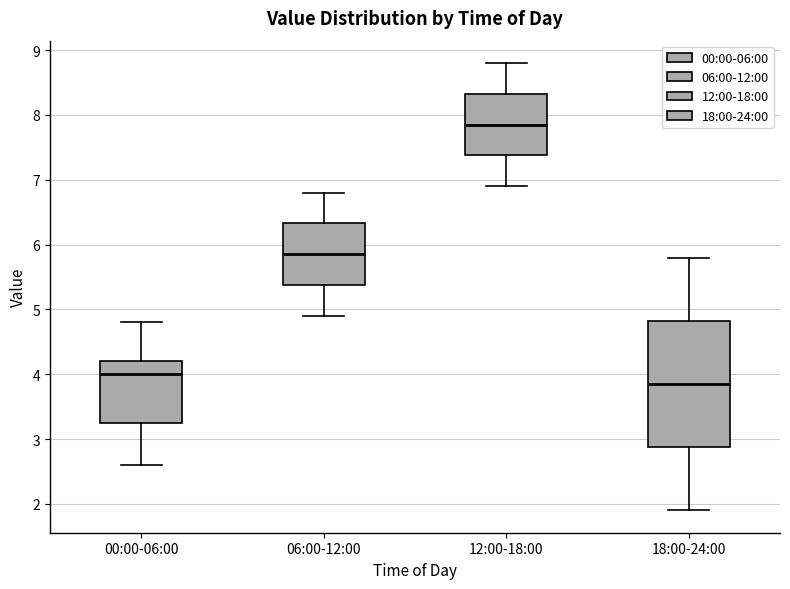

Where does the median line of the box for 00:00-06:00 sit on the y-axis? The values are not printed on the chart, so give them approximately, as read against the axis.

4.0